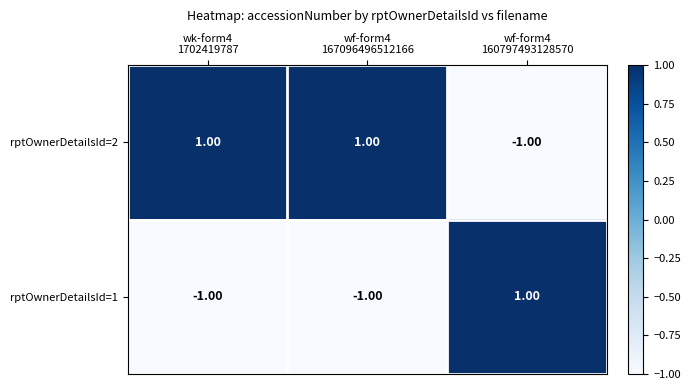

Which series has the largest total across all categories?

rptOwnerDetailsId=2